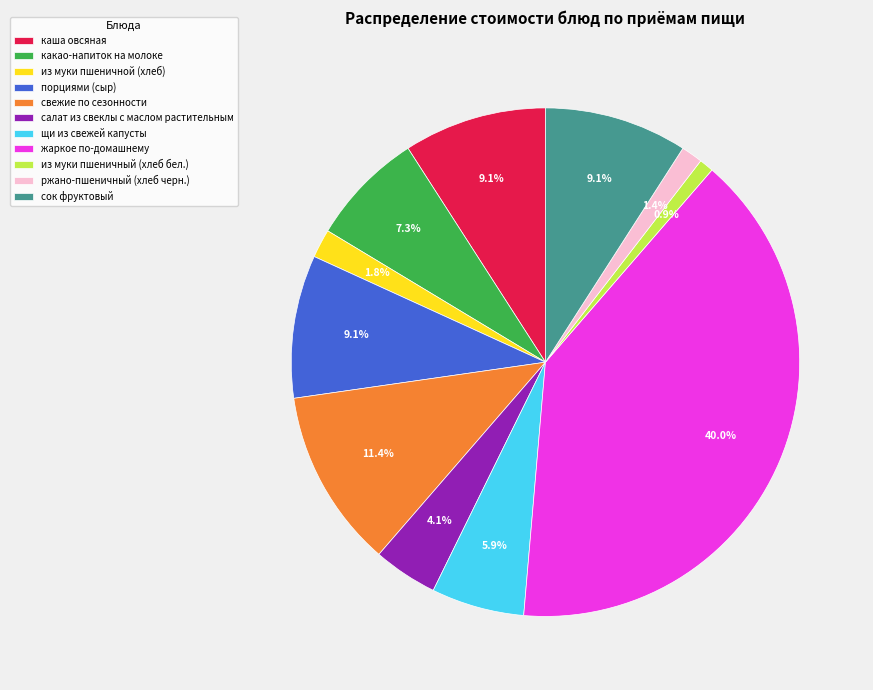

To the nearest percent, what portion does сок фруктовый represent?

9%